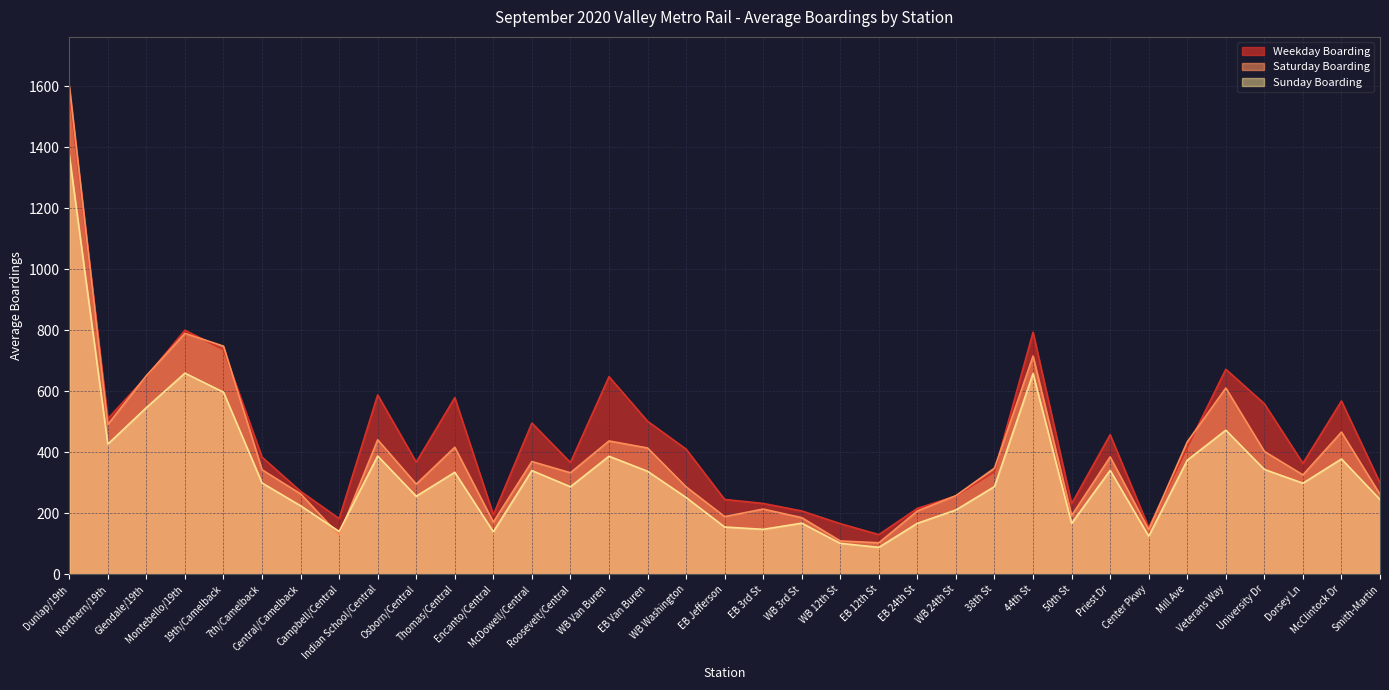

Where is Sunday Boarding nearest to the value 730?

Montebello/19th